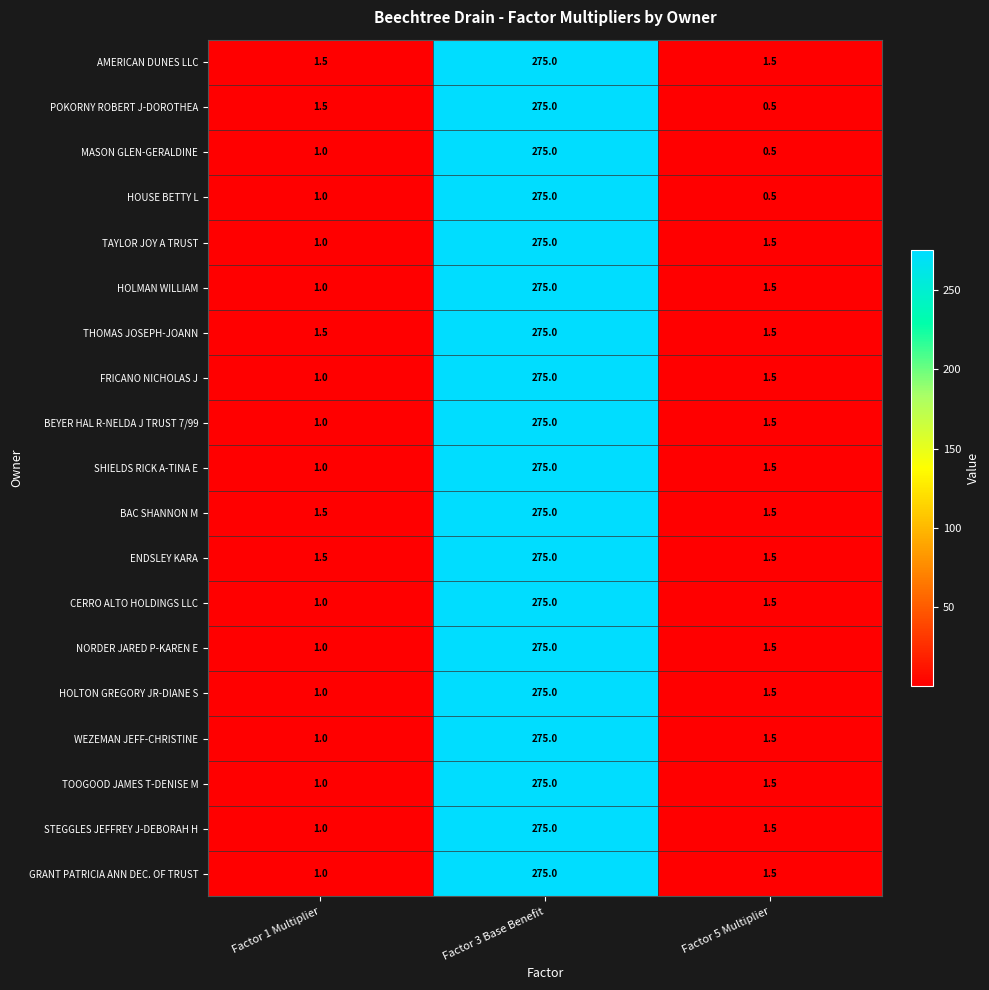

Where is TOOGOOD JAMES T-DENISE M nearest to the value 138?

Factor 5 Multiplier